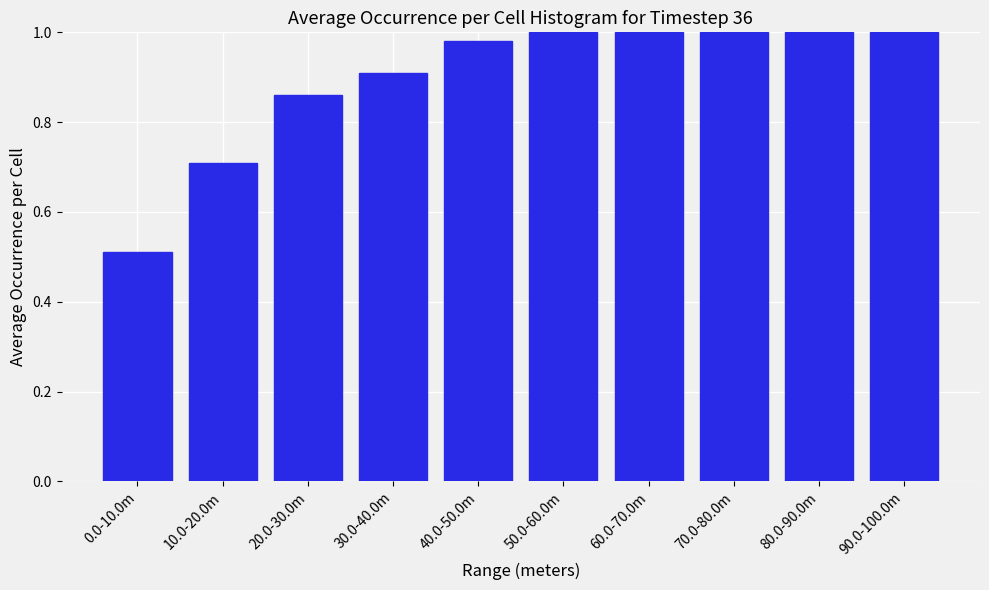

What is the difference between the second highest and second lowest values?

0.3